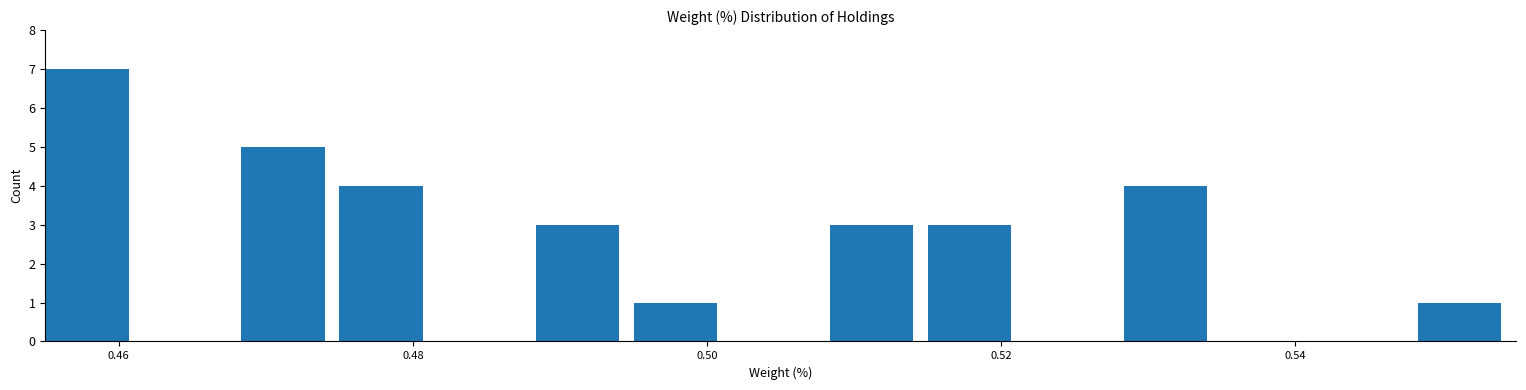

Read against the x-axis, roughly where is the centre of the tallest bar?

0.458